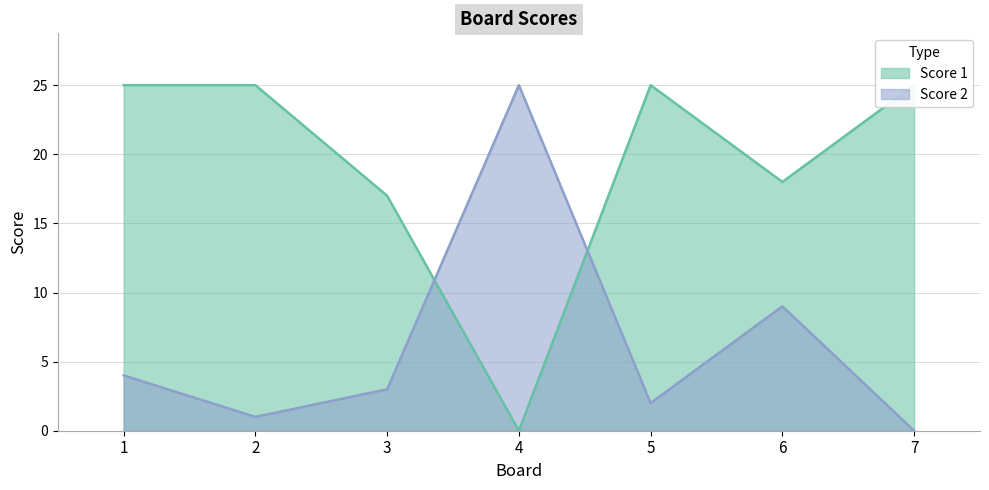

What is the difference between the highest and lowest values at 2?

24